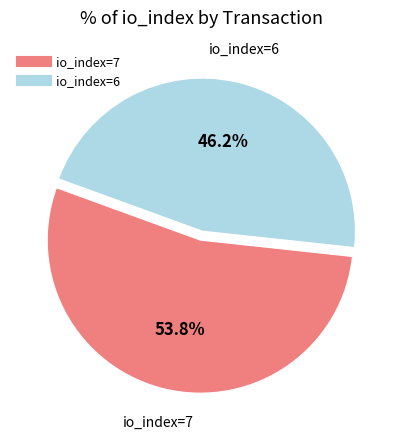

Is the sum of io_index=7 and io_index=6 greater than half?

Yes